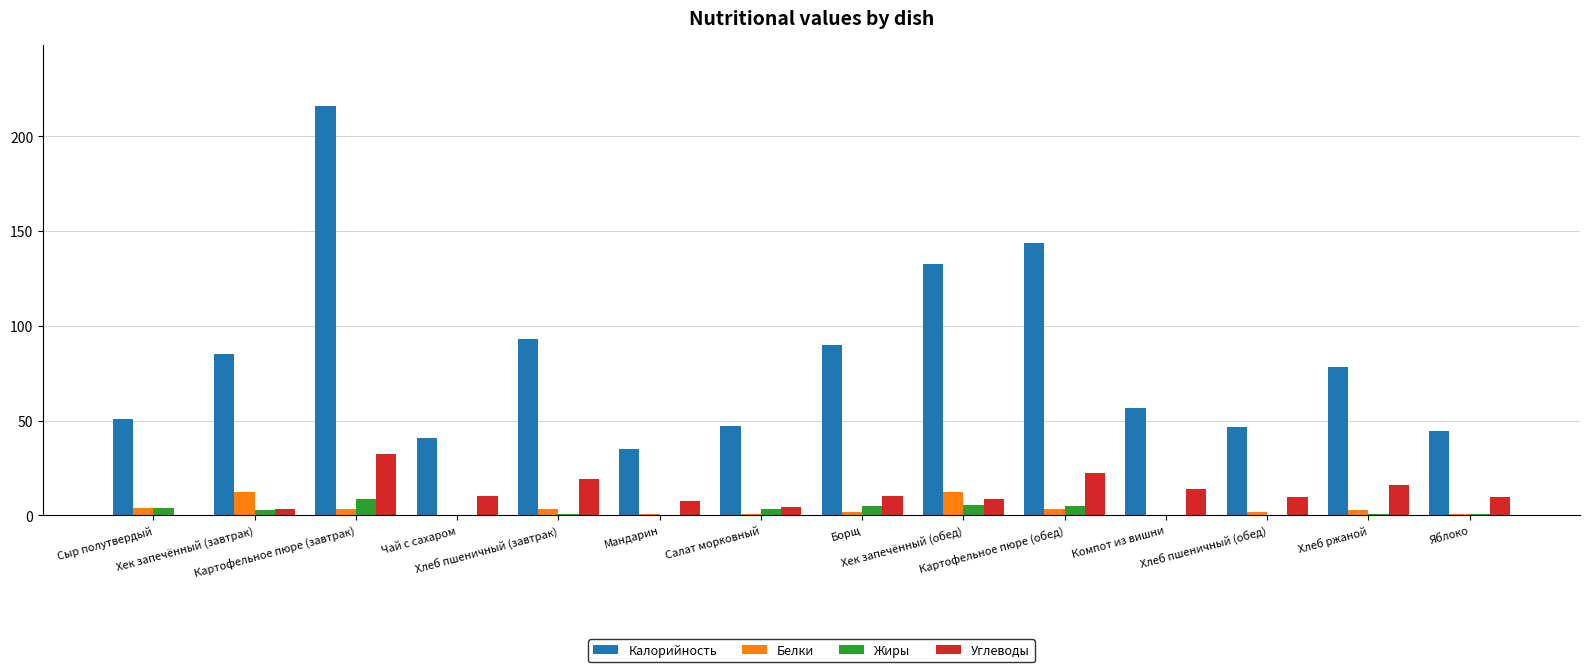

How many values in Углеводы are above zero?

13